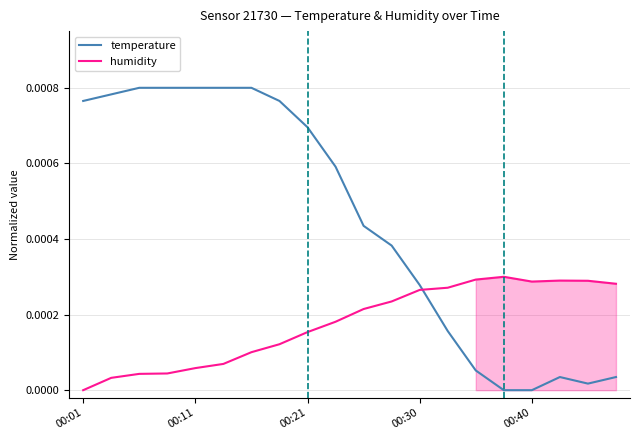

At which label does humidity reach its minimum?

00:01